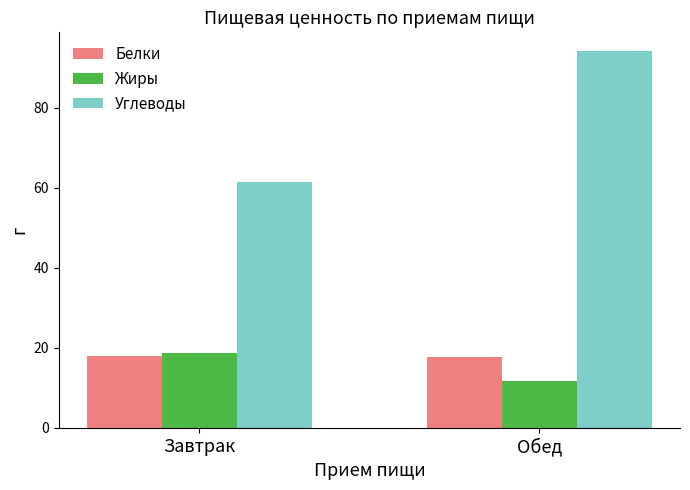

What is the maximum value shown in the chart?

94.2